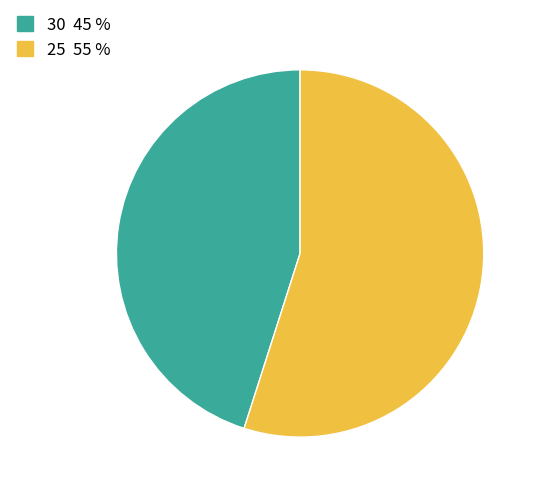

What is the largest slice in the pie chart?

25